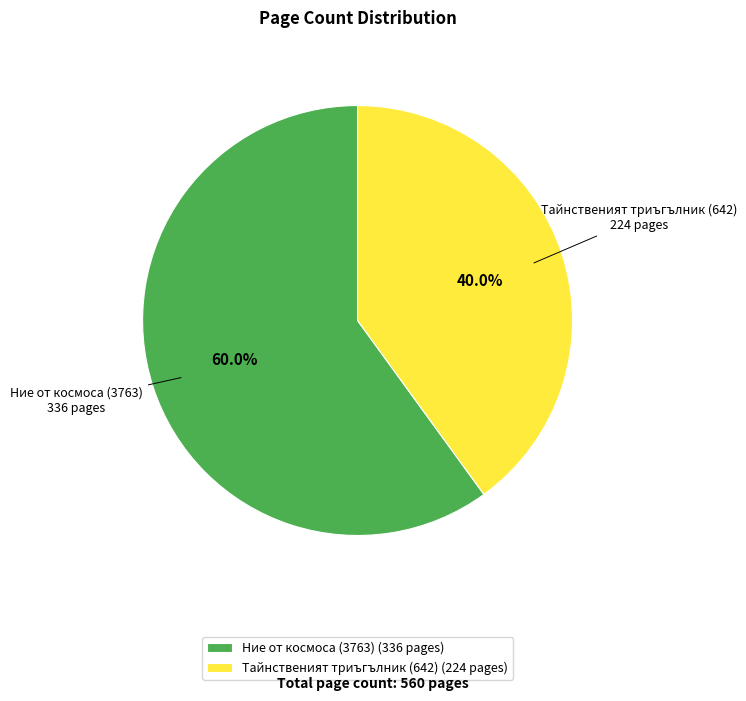

Which slice represents more than half of the pie?

Ние от космоса (3763)